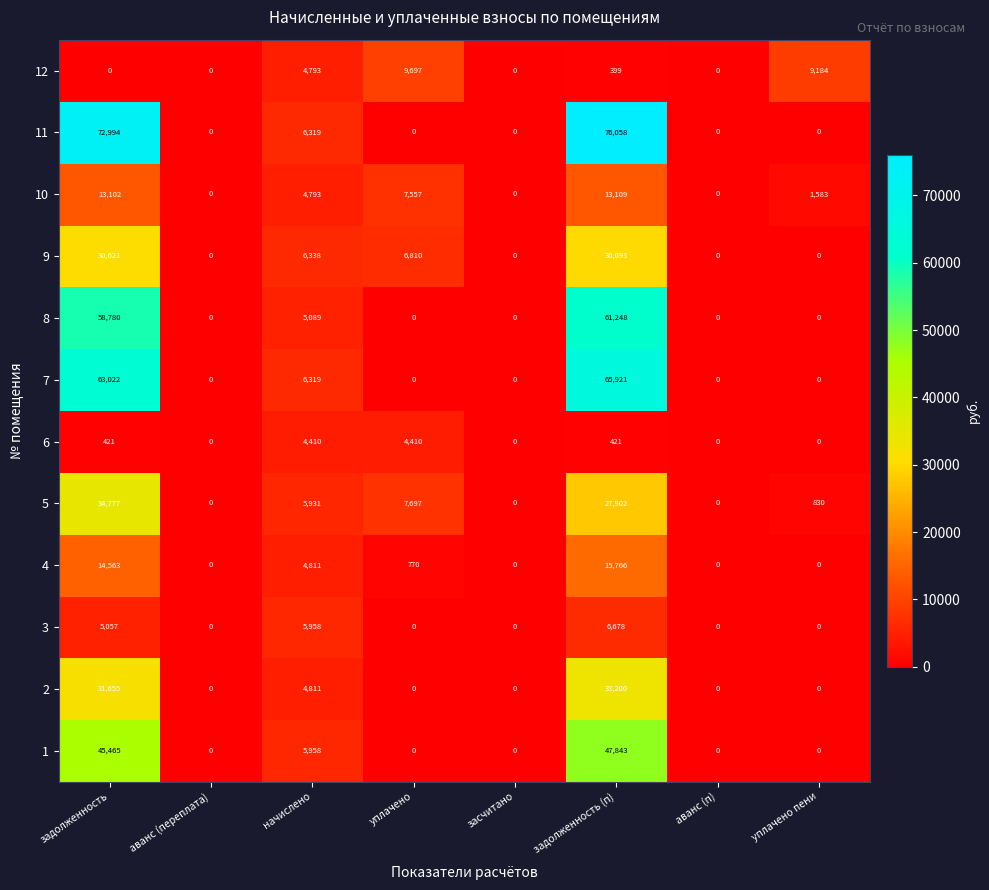

What is the maximum value shown in the chart?

76058